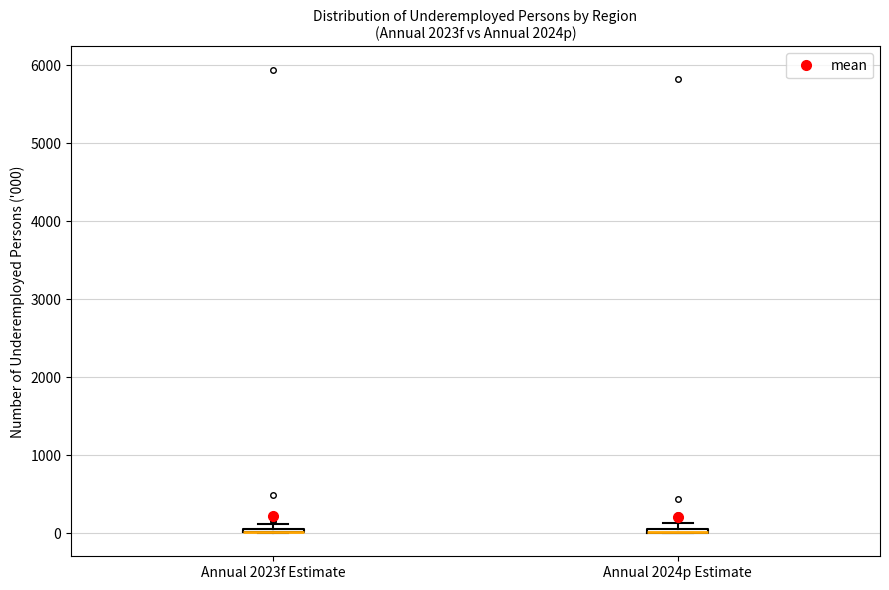

Where is the lower edge of the box for Annual 2023f Estimate on the y-axis? The values are not printed on the chart, so give them approximately, as read against the axis.

0